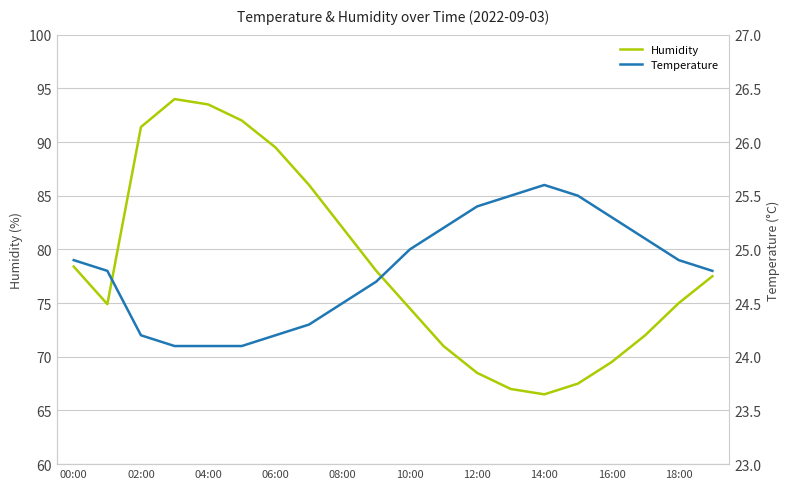

The Temperature series shows 25.2 at 11. True or false?

True